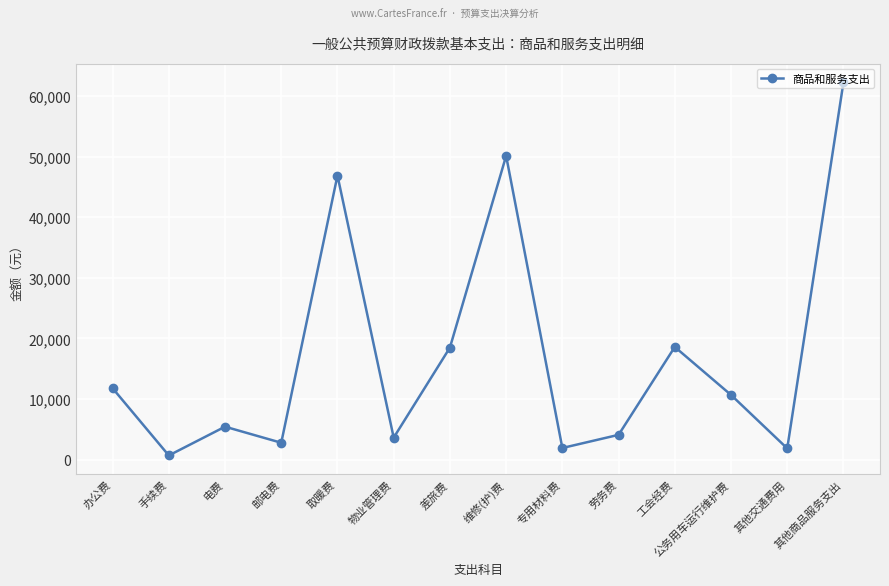

Read the value at 差旅费.

18479.0